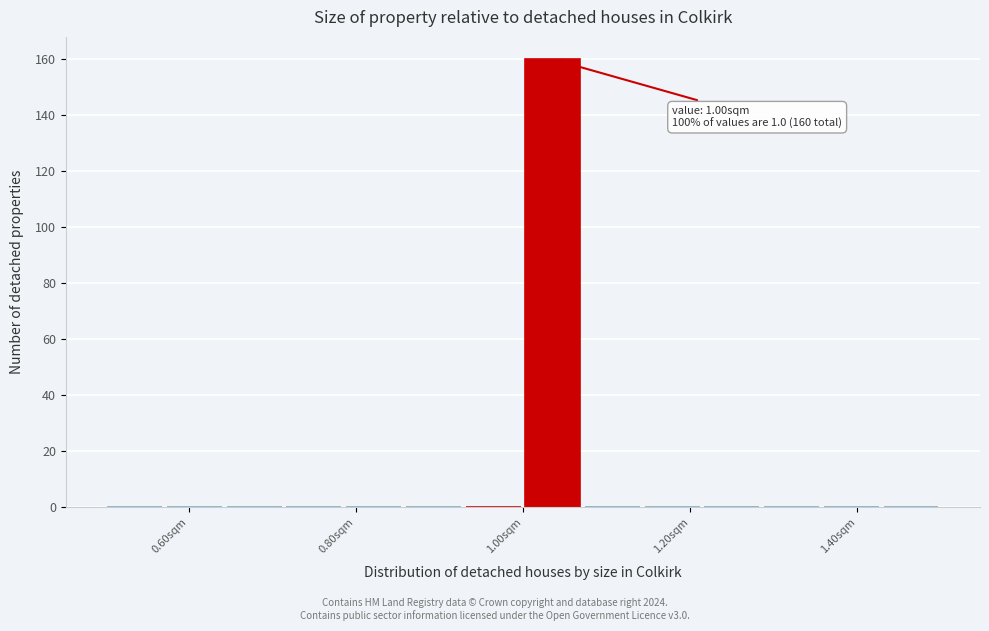

Read against the x-axis, roughly where is the centre of the tallest bar?

1.04